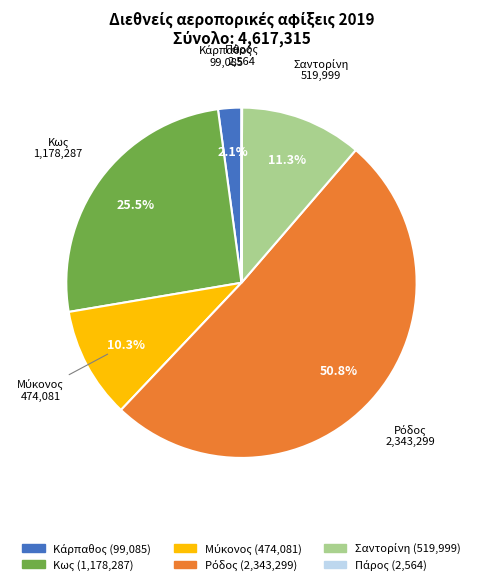

Is there any slice that represents more than half of the pie?

Yes